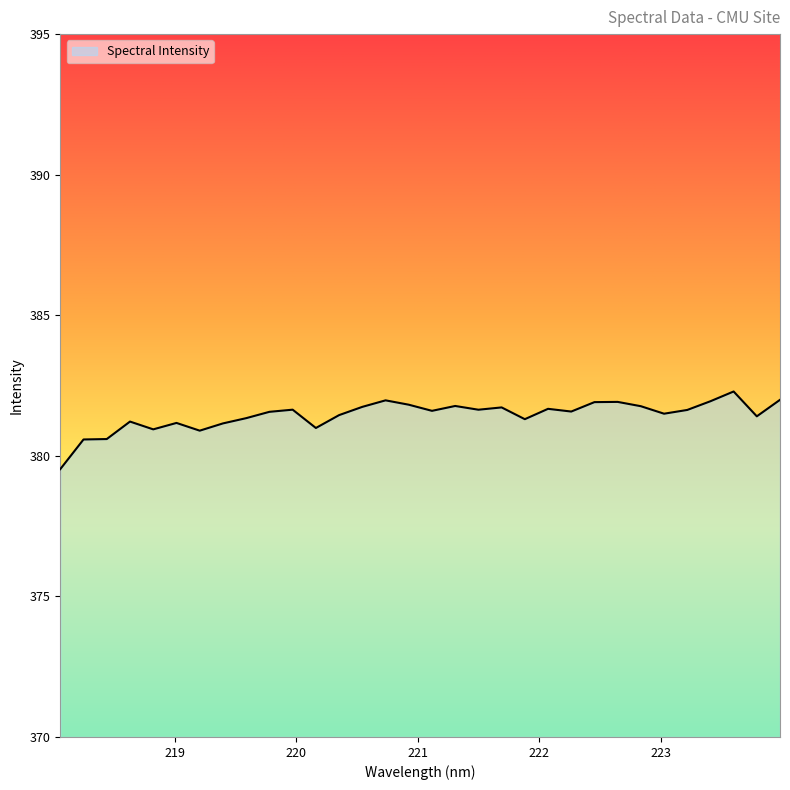

Does the chart have visible grid lines?

No